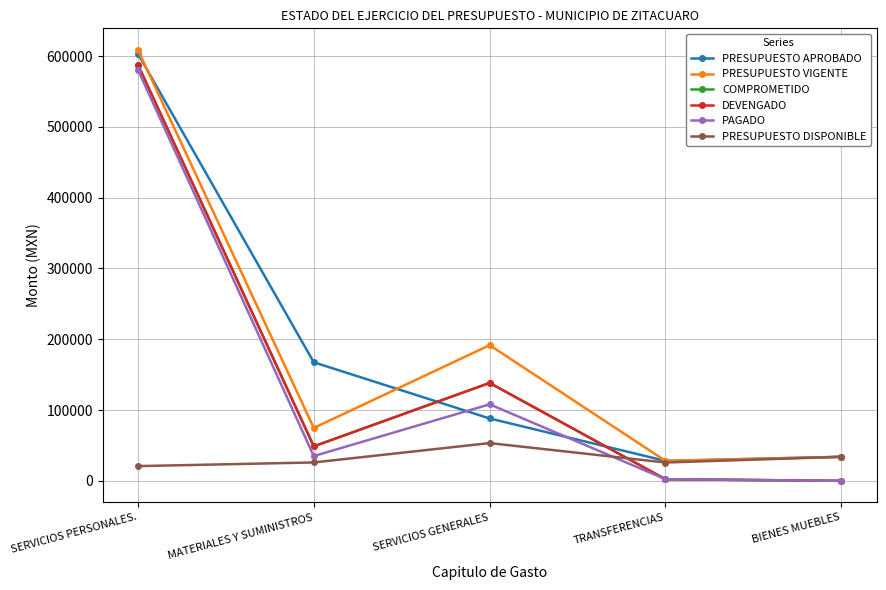

Is this an area chart (filled region under the line)?

No